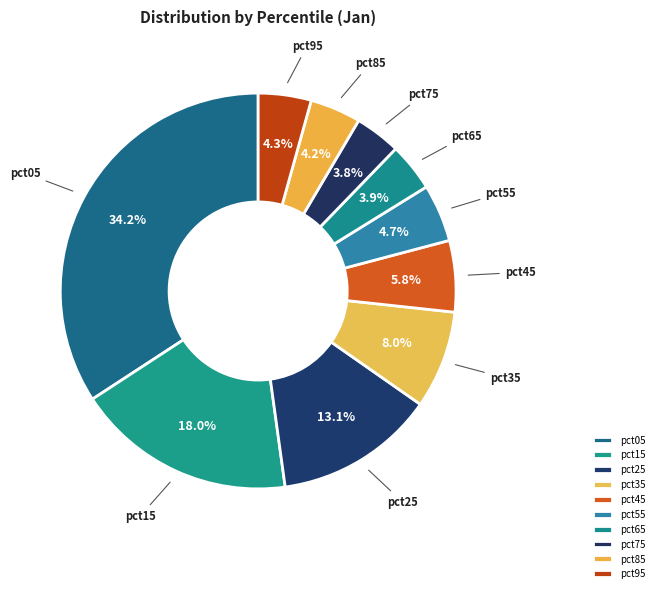

Combined, do pct95 and pct25 account for over 50%?

No